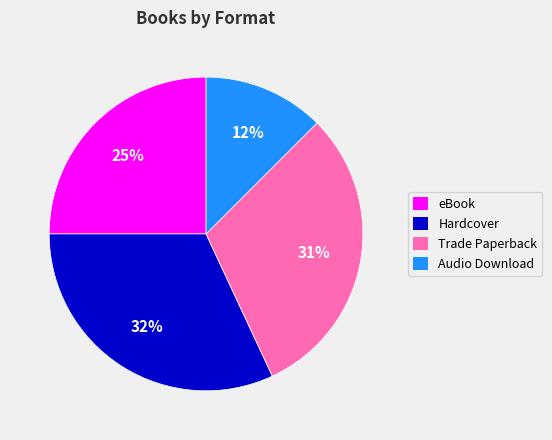

How many segments does this pie chart have?

4